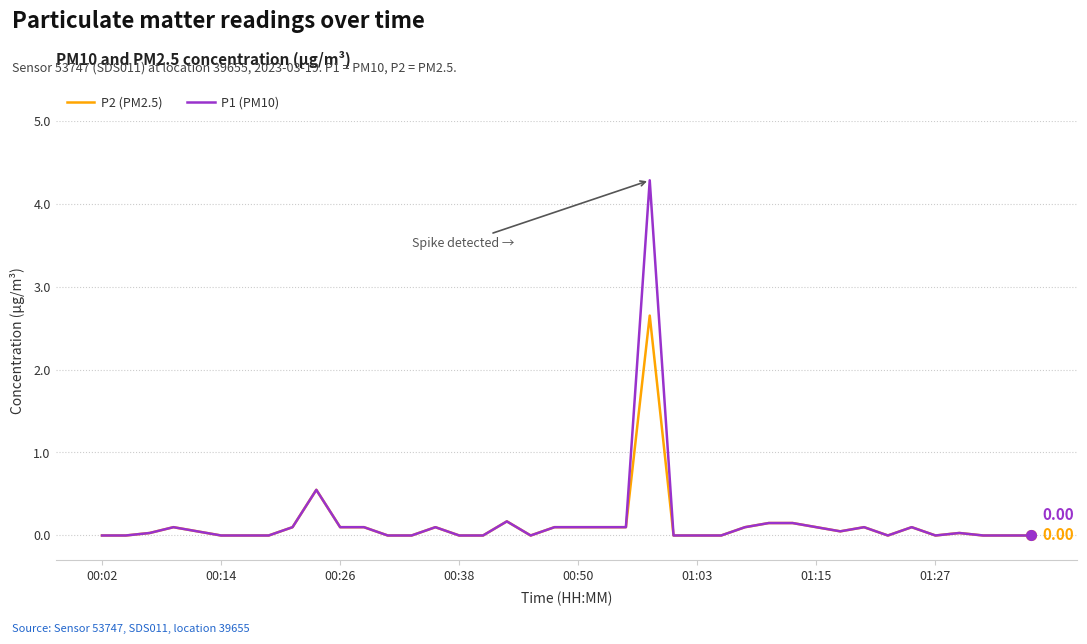

Which series has the largest range (max minus min)?

P1 (PM10)